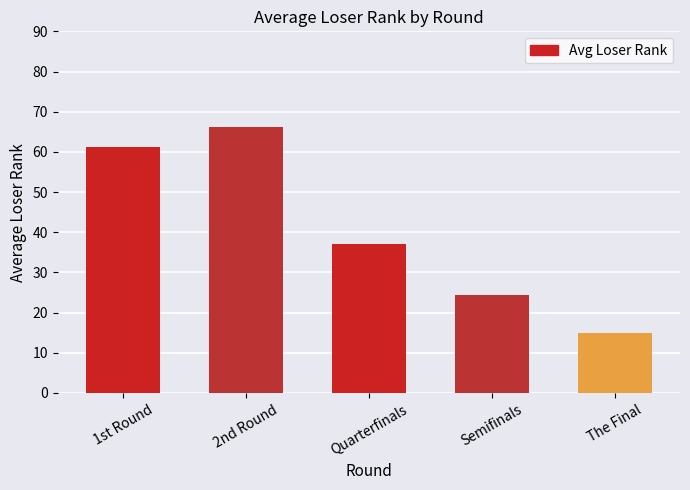

What is the sum of the values at 2nd Round and 1st Round?

127.4